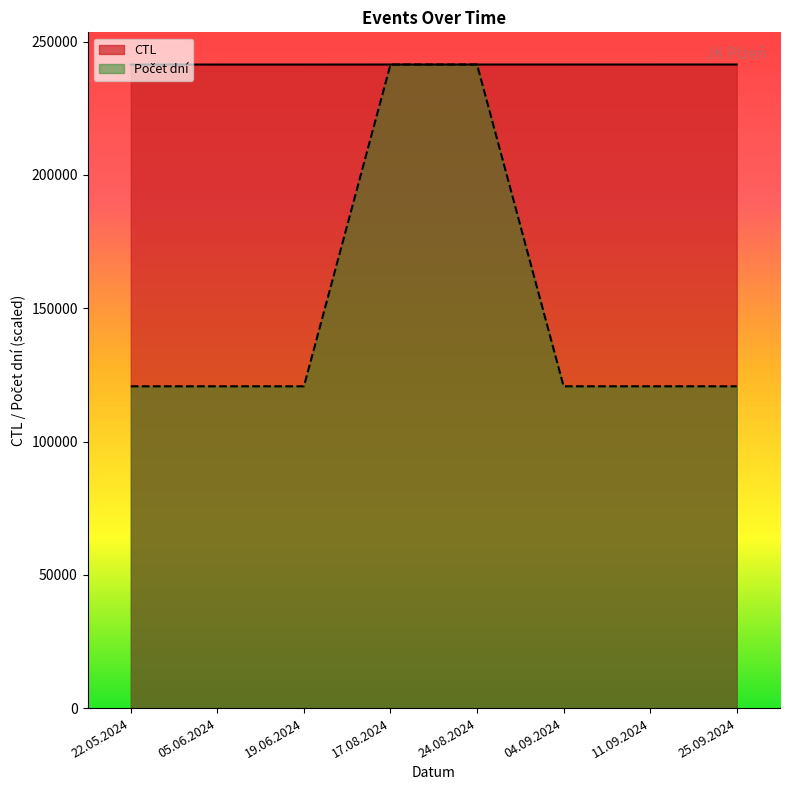

The Počet dní series shows 105130.8 at 24.08.2024. True or false?

False